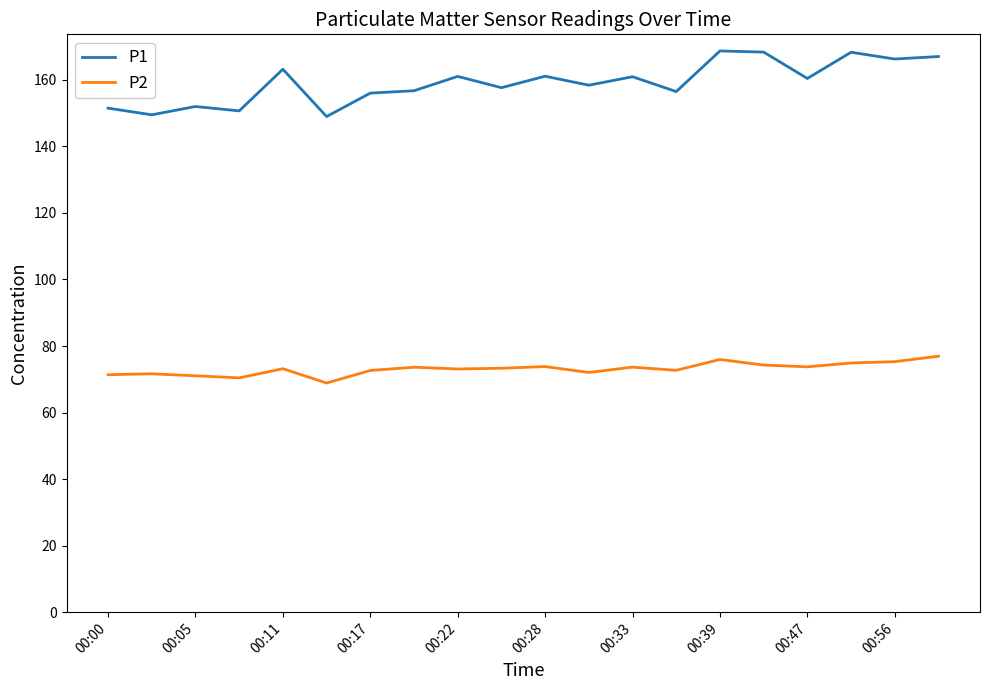

Does the chart have visible grid lines?

No